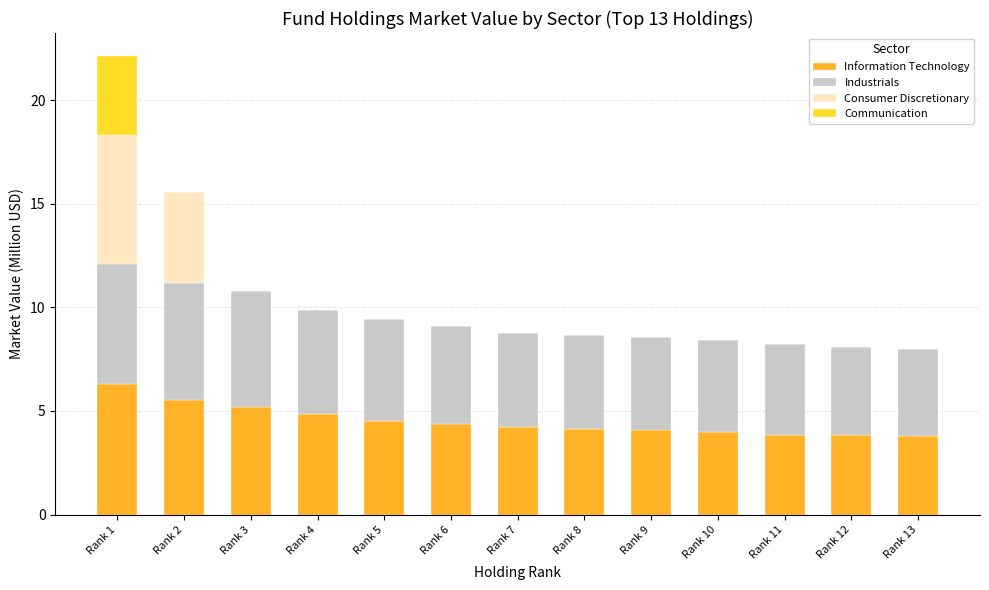

At which category is the sum across all series the highest?

Rank 1